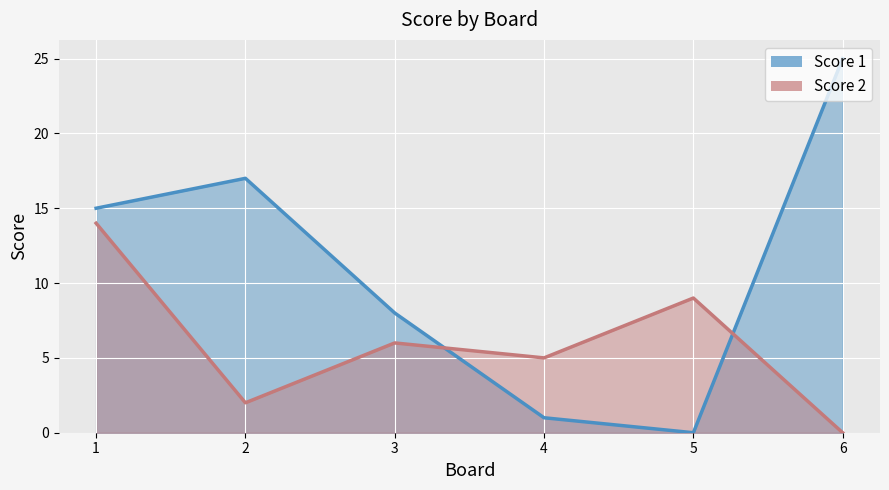

How many values in the Score 2 series exceed 6?

2